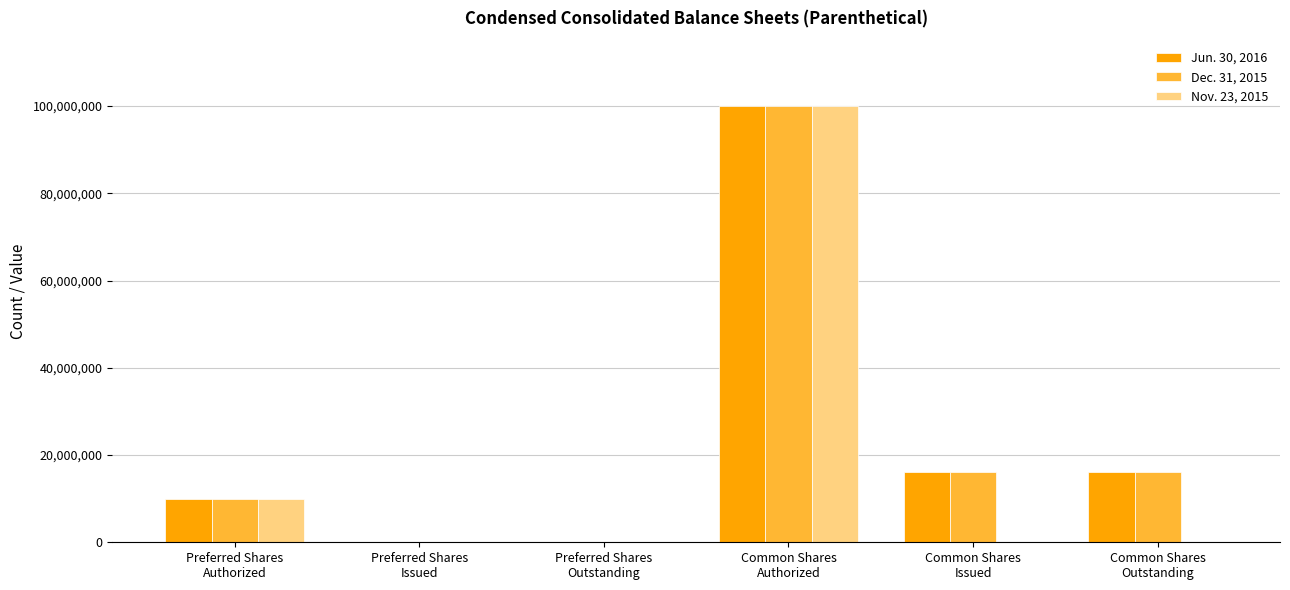

What is the sum of all Dec. 31, 2015 values?

142214142